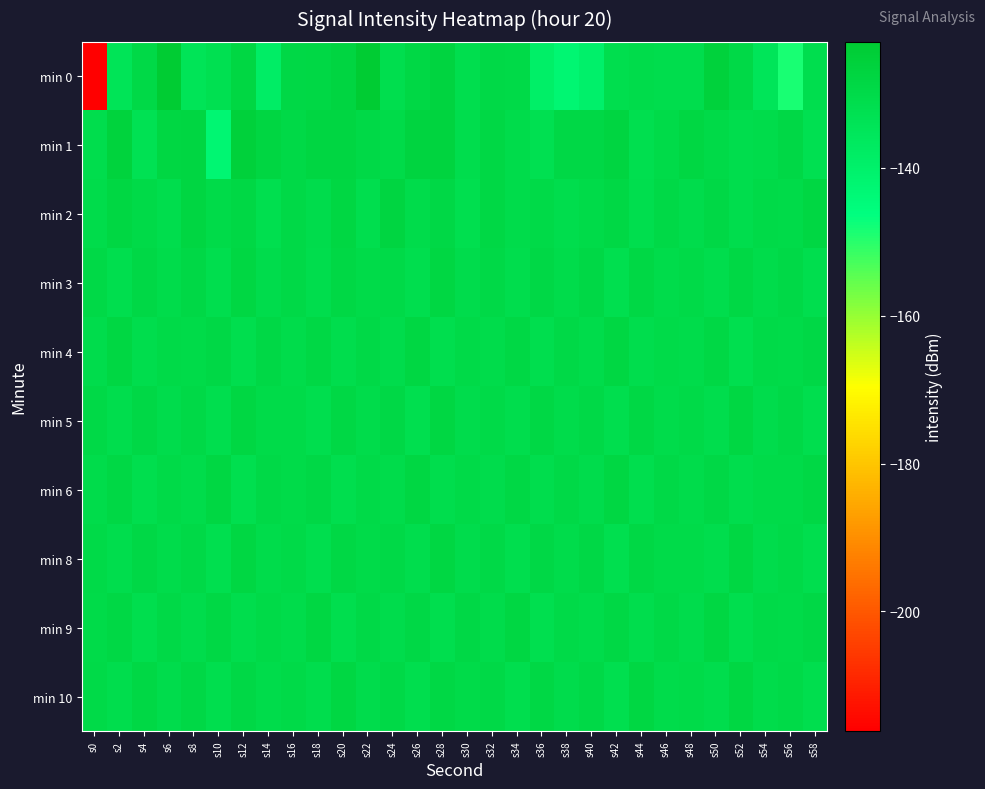

What is the difference between the highest and lowest values at s30?

2.7